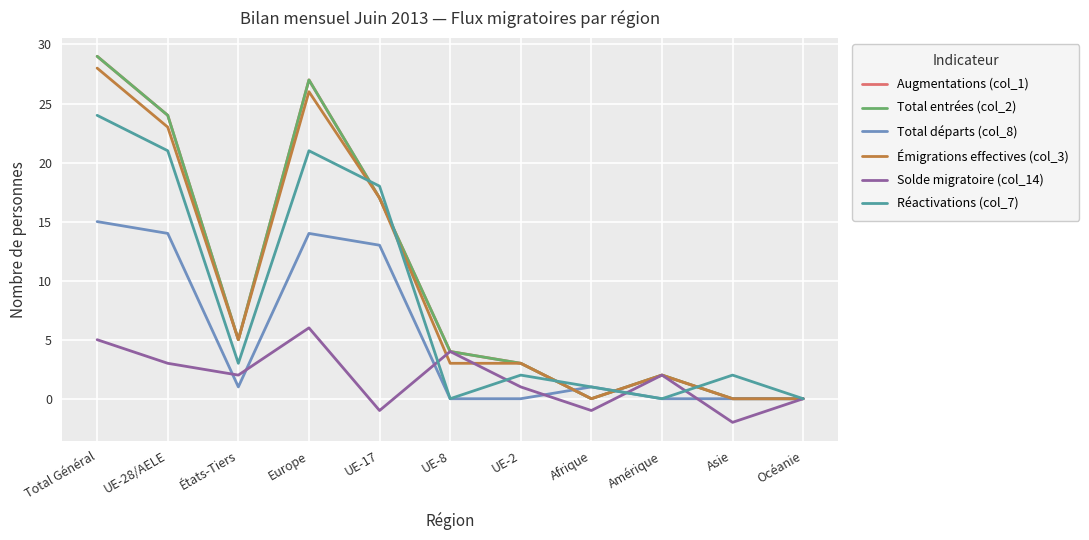

What is the total value across all series at UE-2?

12